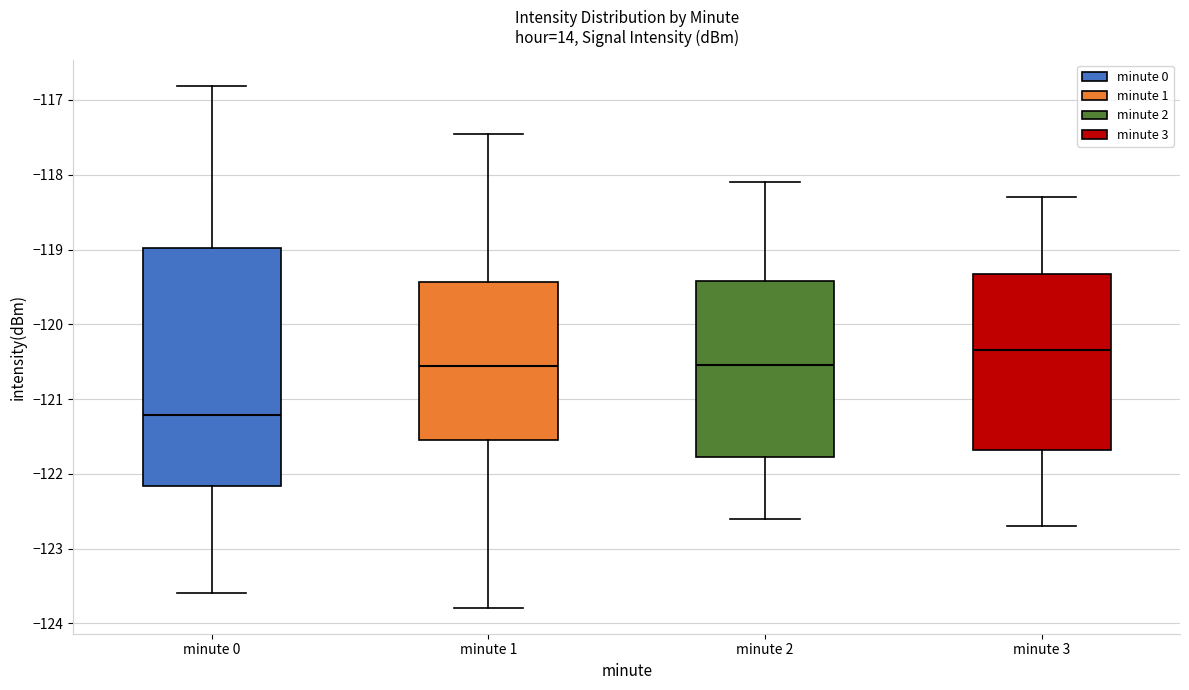

Where does the lower whisker of the box for minute 3 end on the y-axis? The values are not printed on the chart, so give them approximately, as read against the axis.

-122.7